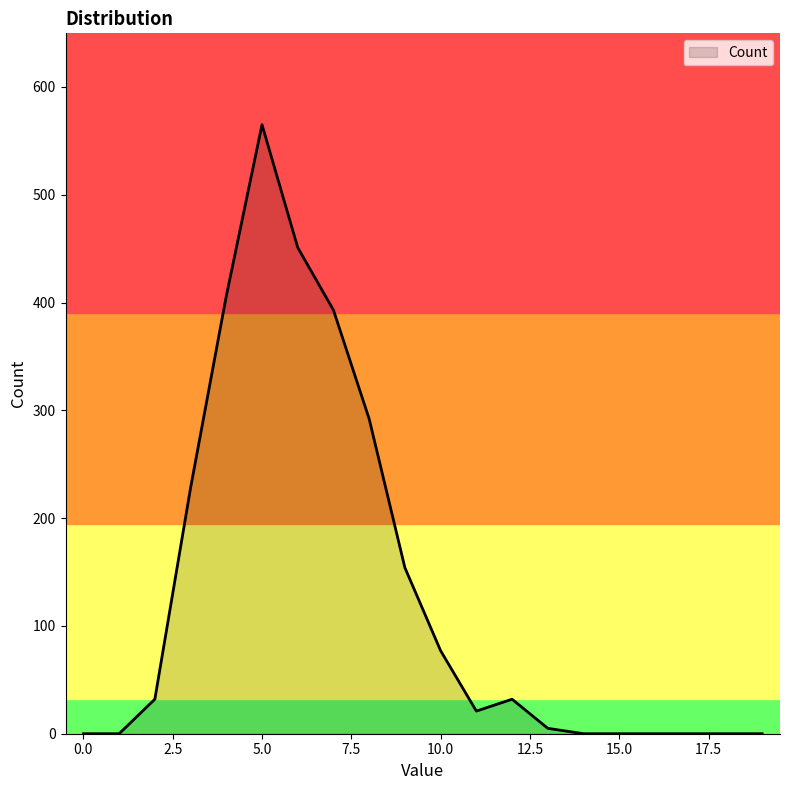

What is the difference between the maximum and minimum values?

565